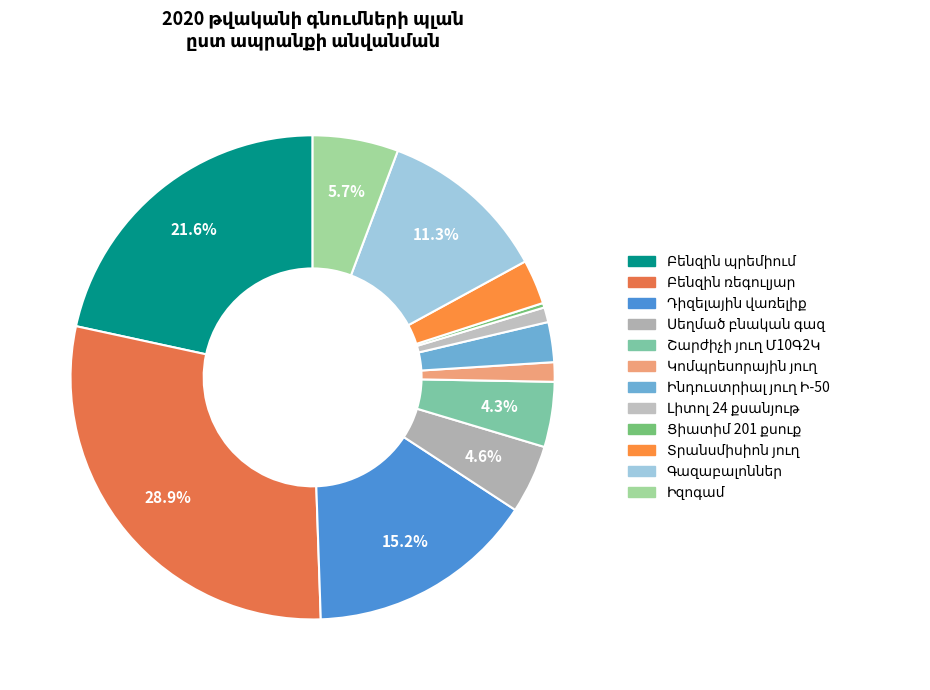

The Ցիատիմ 201 քսուք slice represents 0% of the pie. True or false?

True